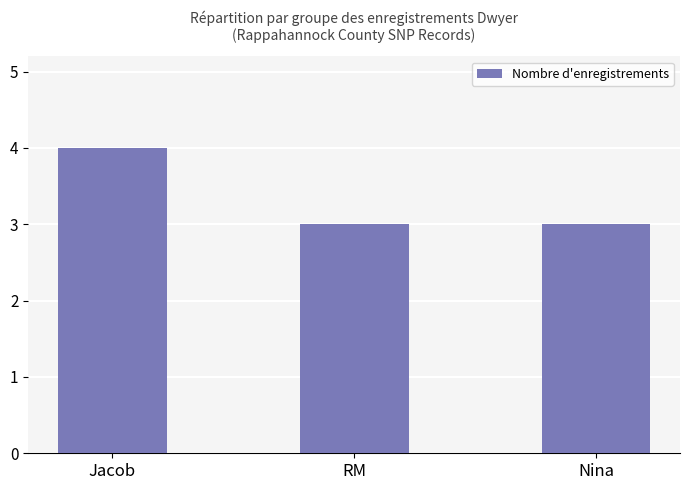

What is the smallest value displayed?

3